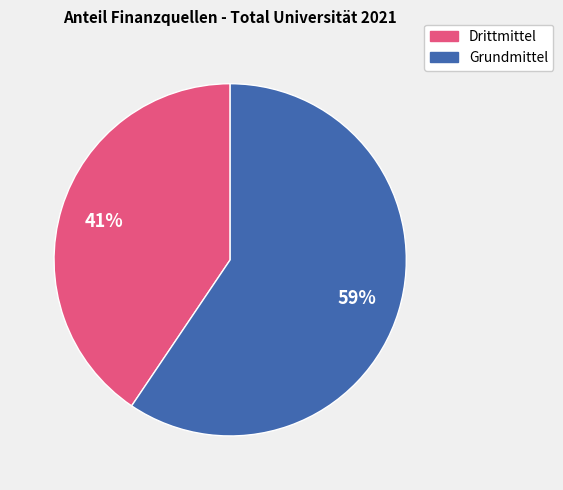

To the nearest percent, what is the average slice percentage?

50%